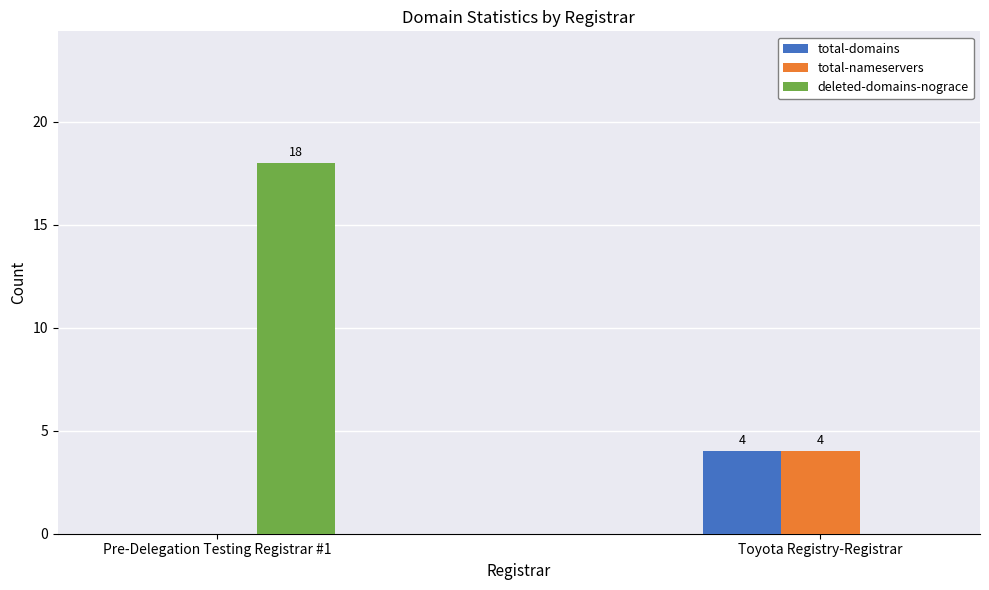

What is the sum of the total-nameservers values at Toyota Registry-Registrar and Pre-Delegation Testing Registrar #1?

4